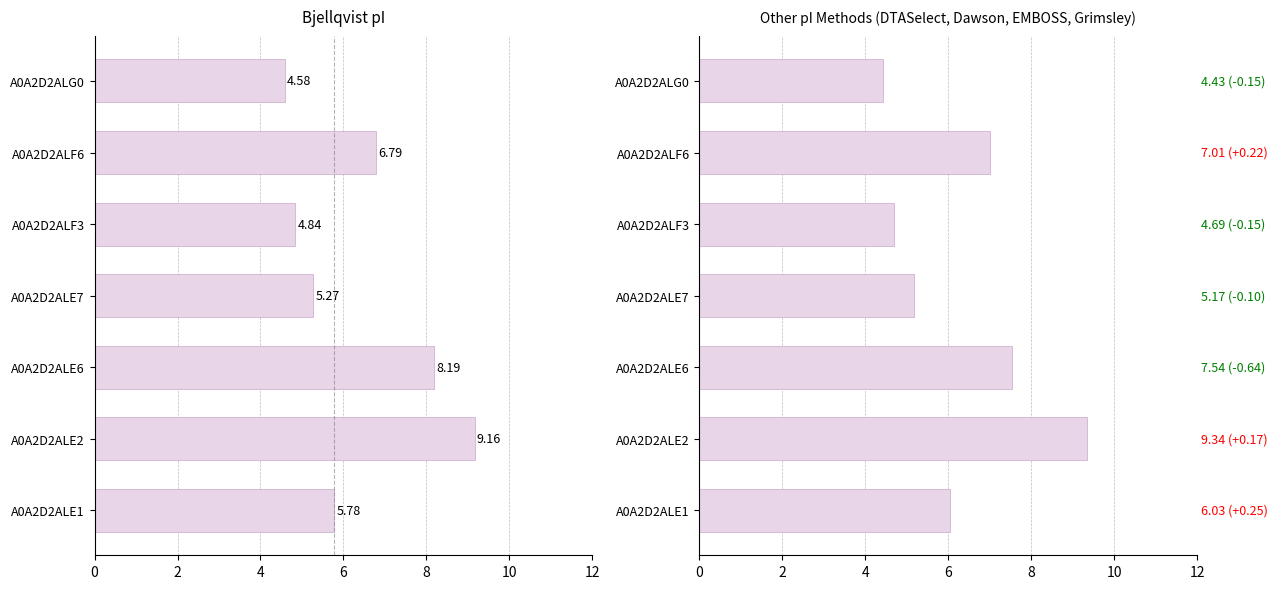

The value of Bjellqvist at A0A2D2ALE6 is 13.2. True or false?

False